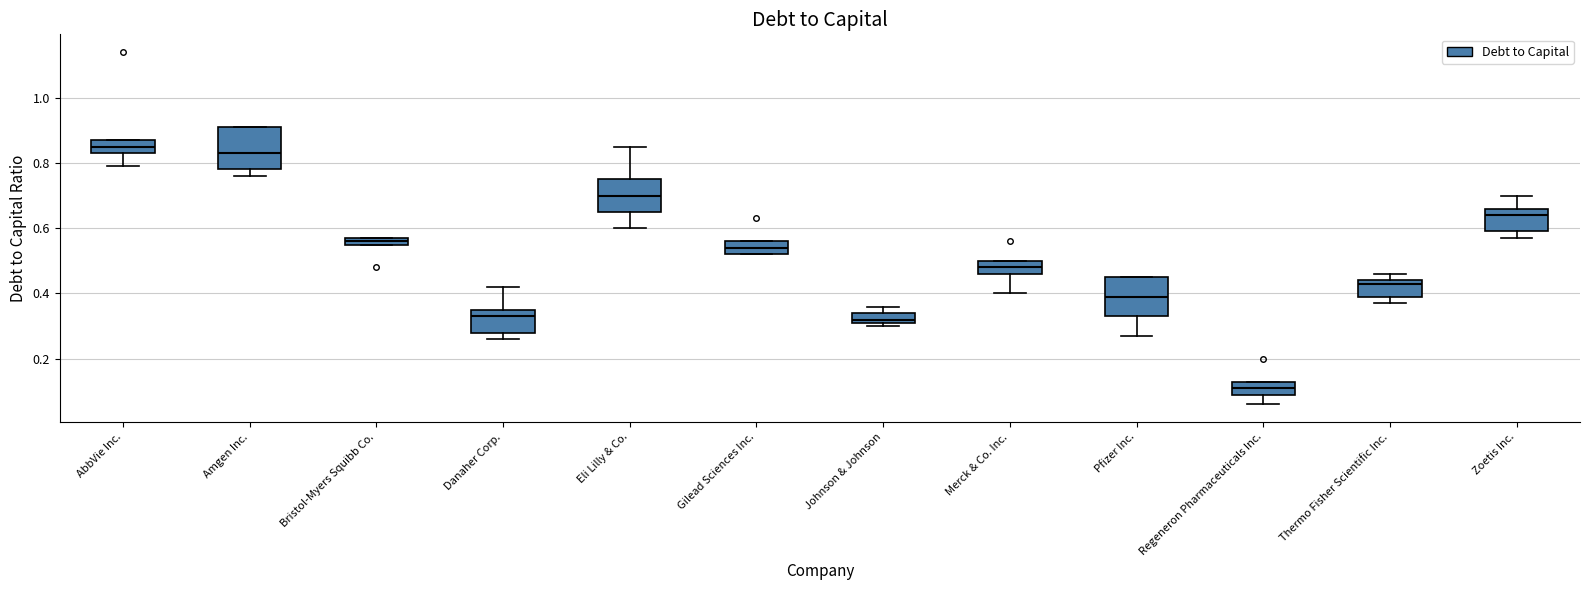

Which box has the lowest median line?

Regeneron Pharmaceuticals Inc.